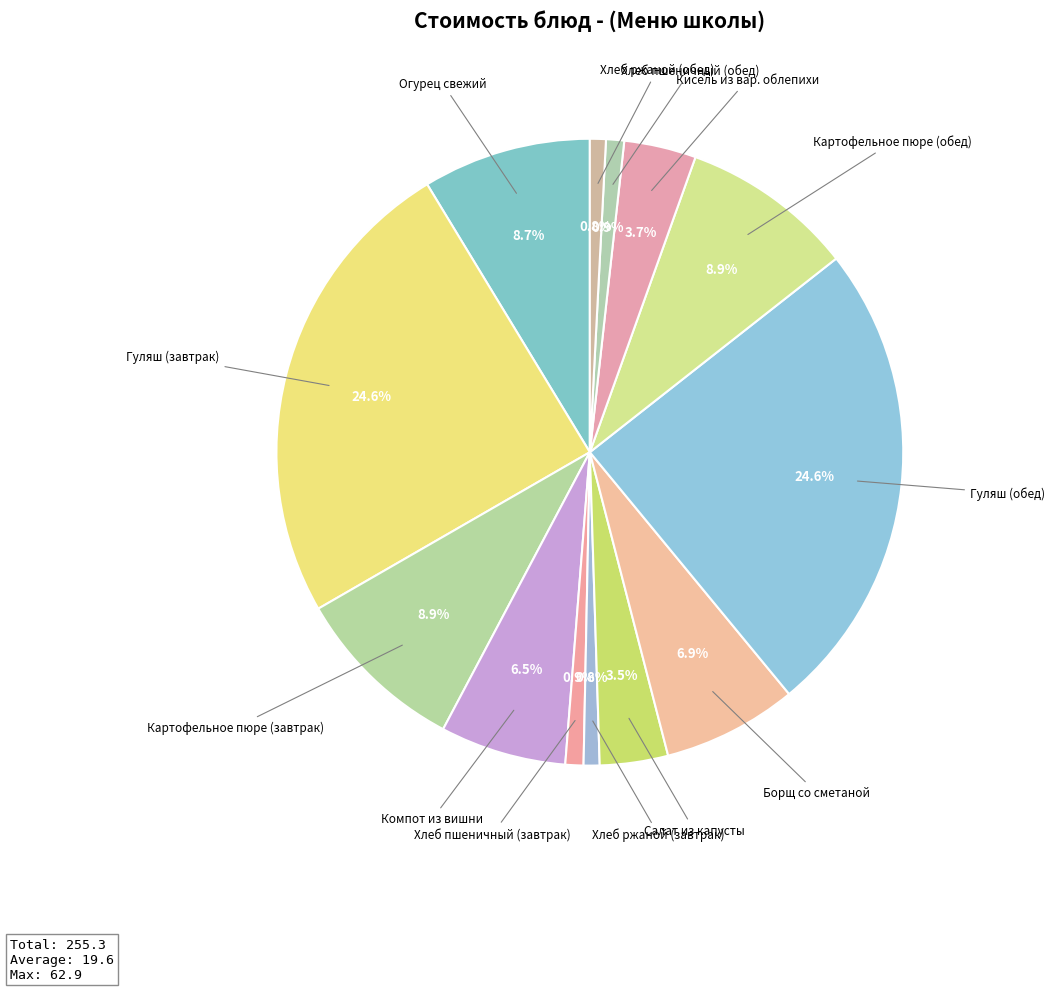

Count the number of slices in the pie.

13